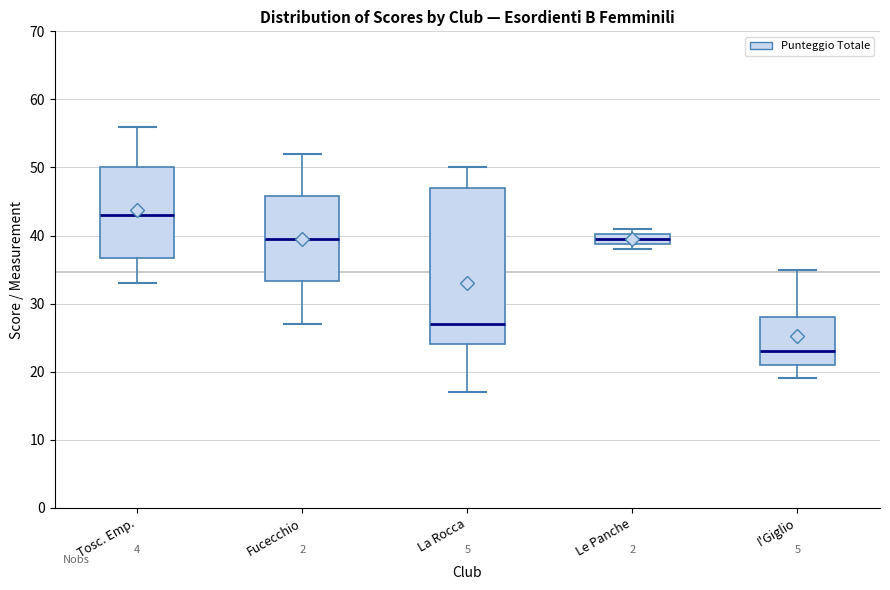

Comparing the boxes themselves (not the whiskers), which one is the tallest?

La Rocca